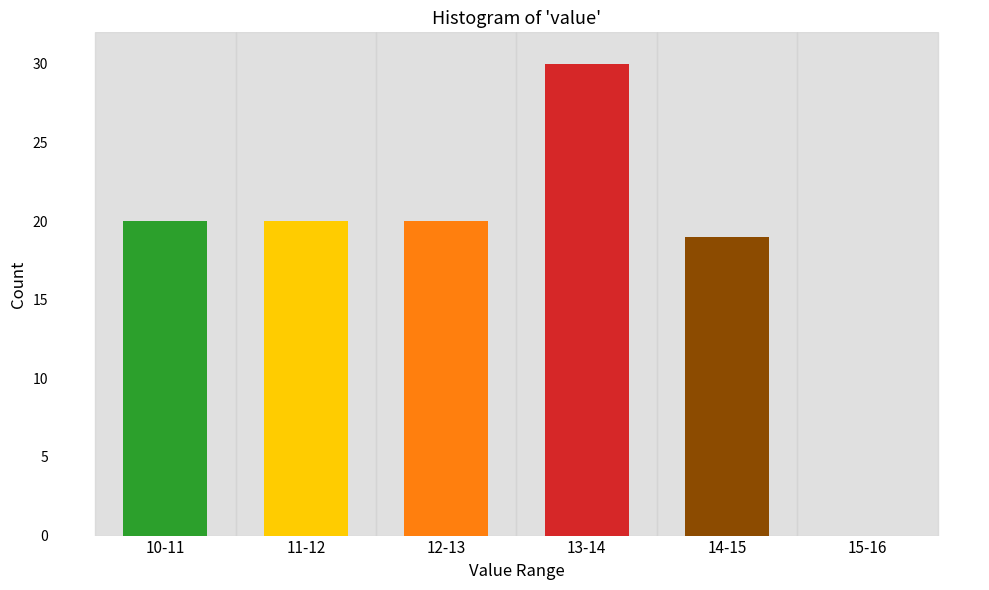

Reading left to right, what are all the values shown in this chart?

10-11=20	11-12=20	12-13=20	13-14=30	14-15=19	15-16=0